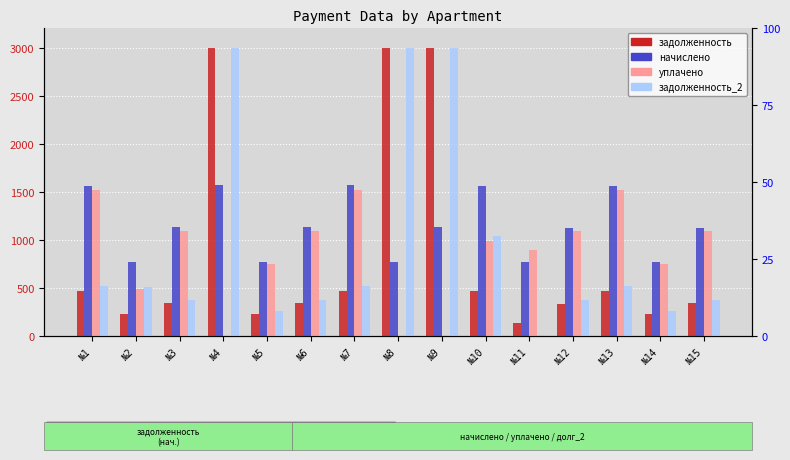

Reading left to right, transcribe all the data shown in this chart.

задолженность: №1=471.5	№2=232.7	№3=341.3	№4=3000.0	№5=233.0	№6=340.4	№7=472.8	№8=3000.0	№9=3000.0	№10=470.5	№11=131.5	№12=339.2	№13=471.5	№14=233.2	№15=340.3
начислено: №1=1564.8	№2=770.2	№3=1132.9	№4=1570.5	№5=771.3	№6=1129.8	№7=1569.2	№8=768.7	№9=1134.2	№10=1561.5	№11=775.4	№12=1126.0	№13=1564.8	№14=774.1	№15=1129.5
уплачено: №1=1514.7	№2=489.5	№3=1096.6	№4=0.0	№5=746.6	№6=1093.6	№7=1518.9	№8=0.0	№9=0.0	№10=991.0	№11=893.6	№12=1089.9	№13=1514.7	№14=749.3	№15=1093.3
задолженность_2: №1=521.6	№2=515.3	№3=377.6	№4=3000.0	№5=257.1	№6=376.6	№7=523.1	№8=3000.0	№9=3000.0	№10=1041.0	№11=13.2	№12=375.3	№13=521.6	№14=258.0	№15=376.5